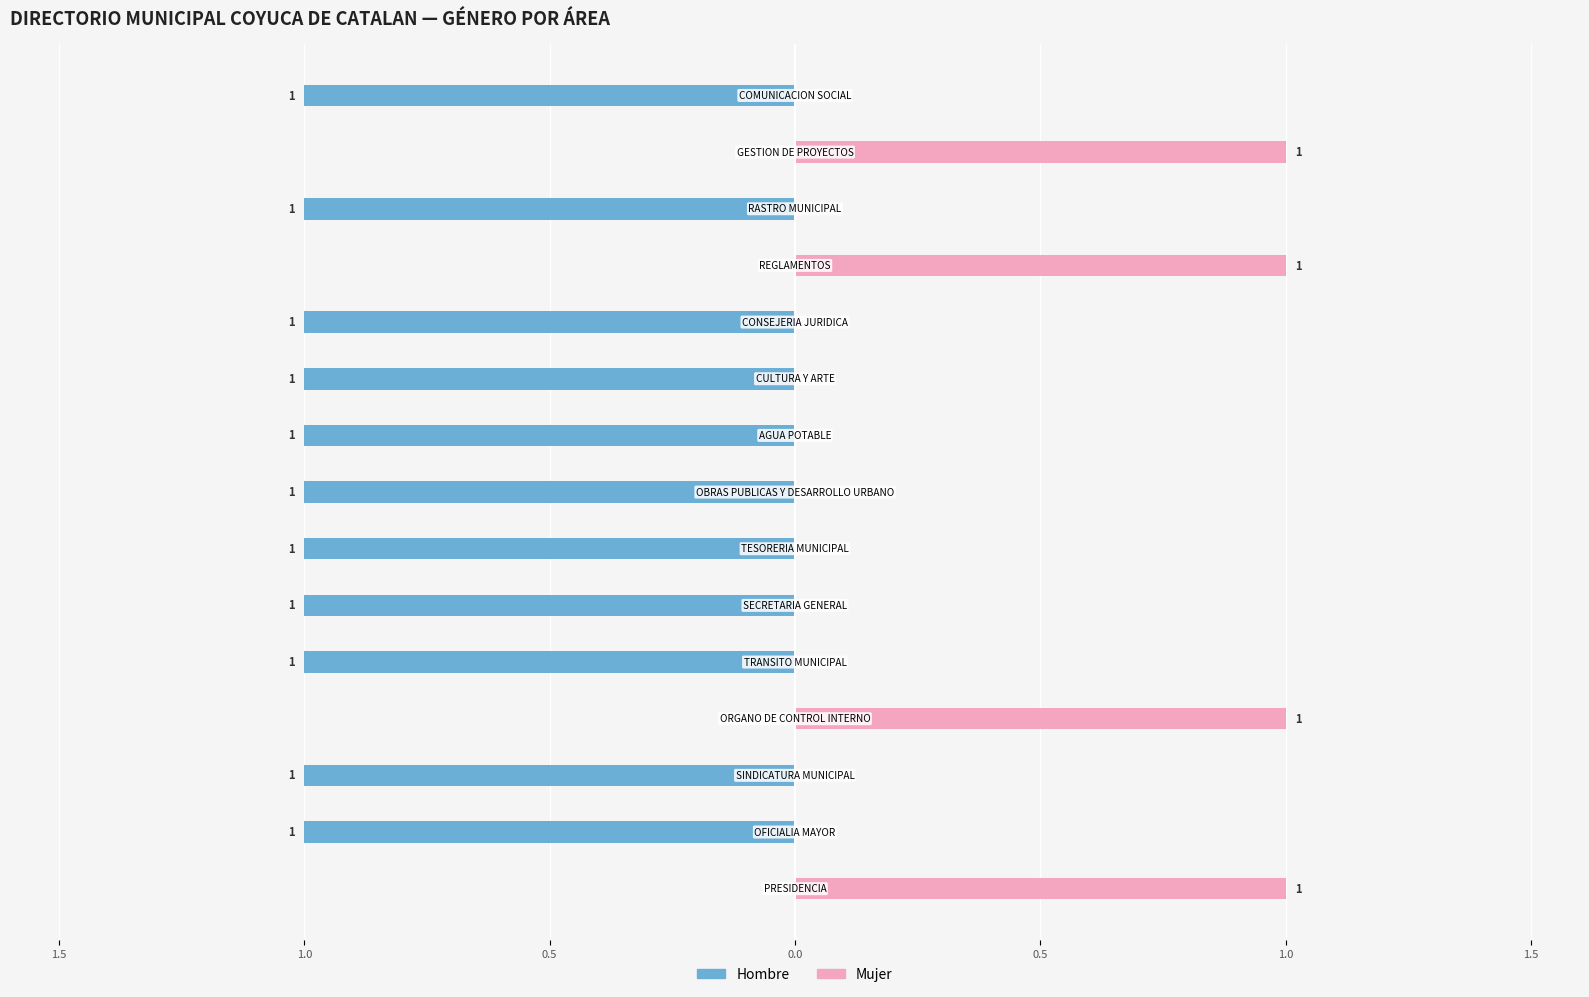

What are all the series names shown in the legend?

Hombre, Mujer